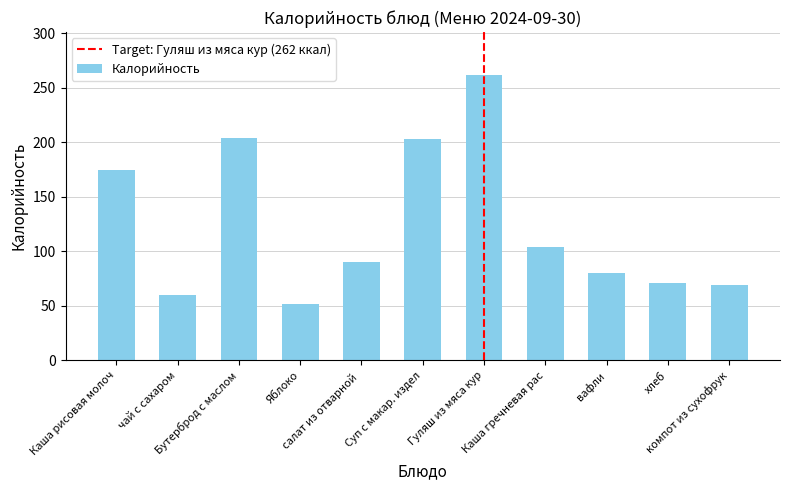

What is the average value?

125